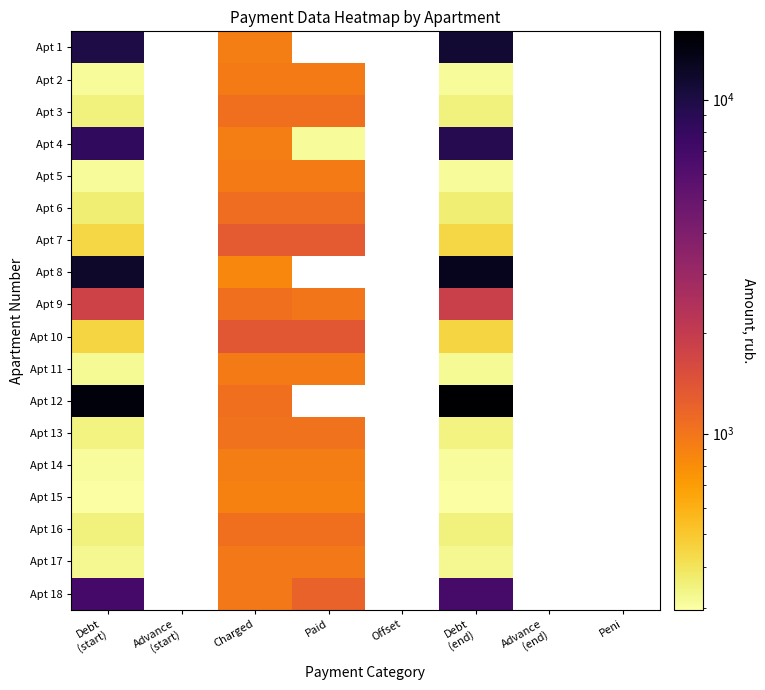

List the series in order of their peak value, highest first.

Apt 12, Apt 8, Apt 1, Apt 4, Apt 18, Apt 9, Apt 10, Apt 7, Apt 6, Apt 3, Apt 16, Apt 13, Apt 17, Apt 11, Apt 5, Apt 2, Apt 14, Apt 15